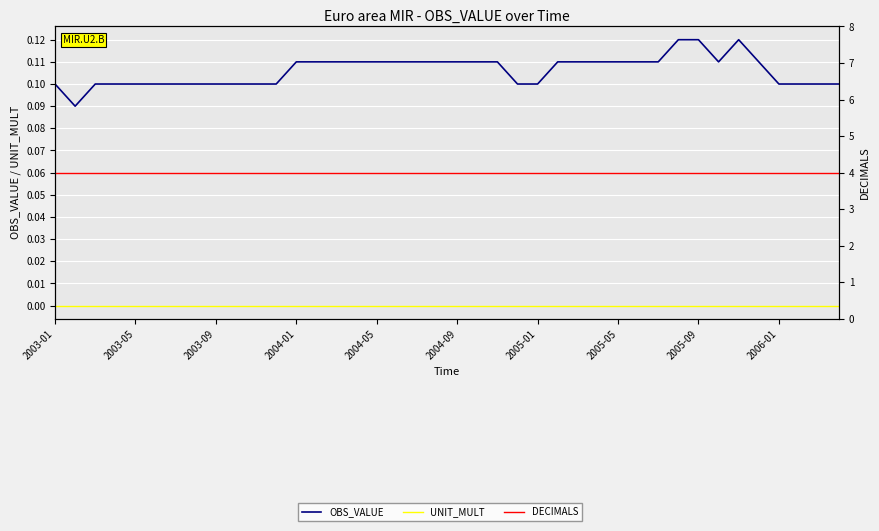

True or false: OBS_VALUE has a value of 0.1 at 11.

True